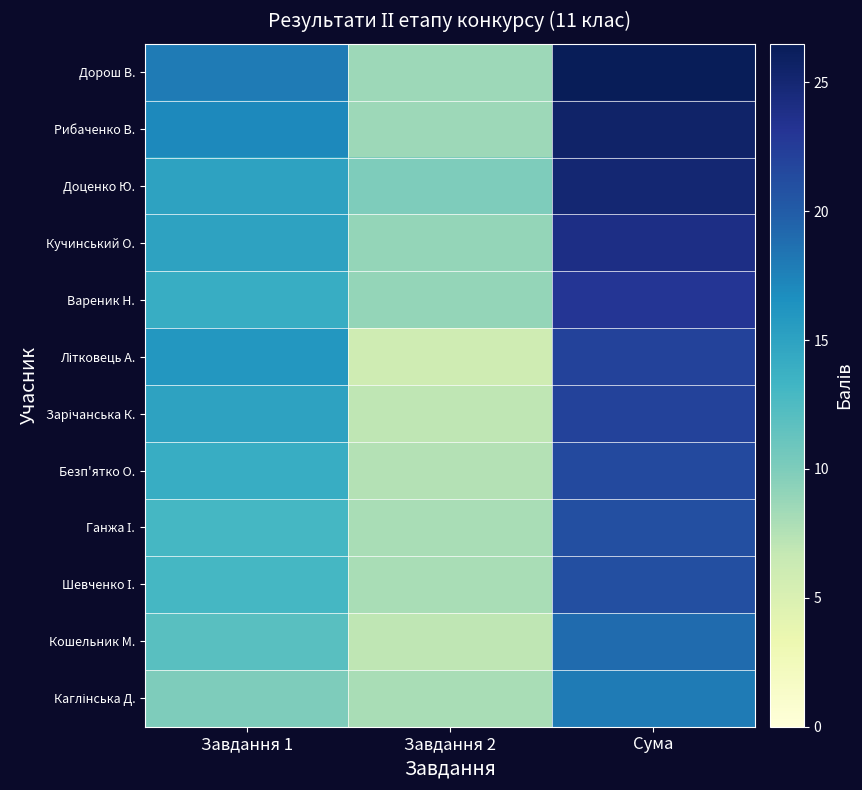

Which series changed the most between Завдання 1 and Завдання 2?

Літковець А.